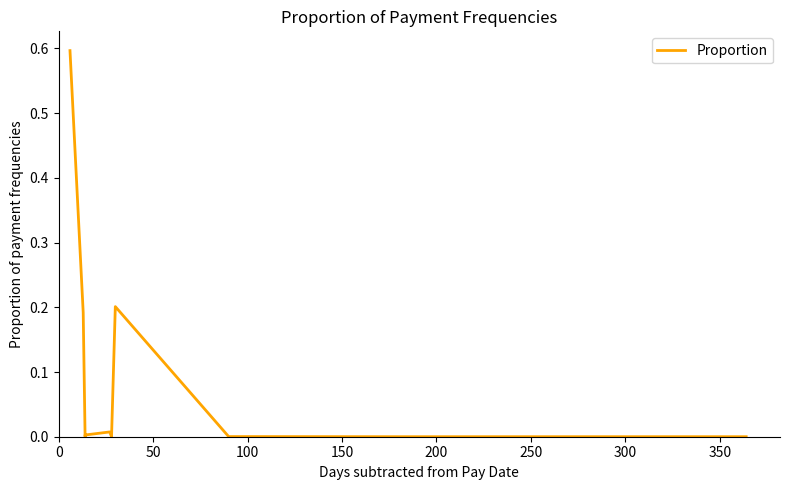

True or false: the data shows 0.0 at 9.

False